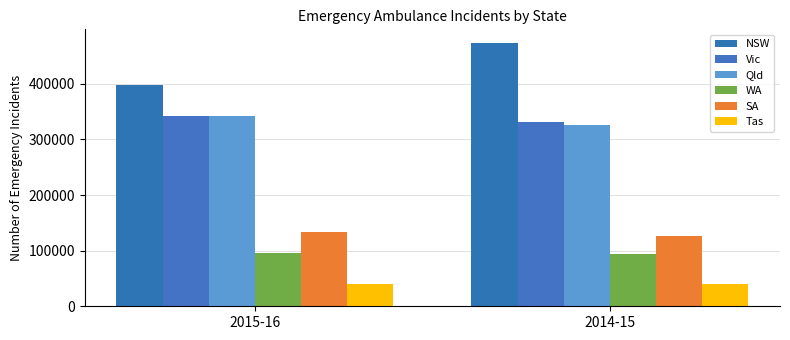

What is the label of the 2nd bar from the left?

2014-15